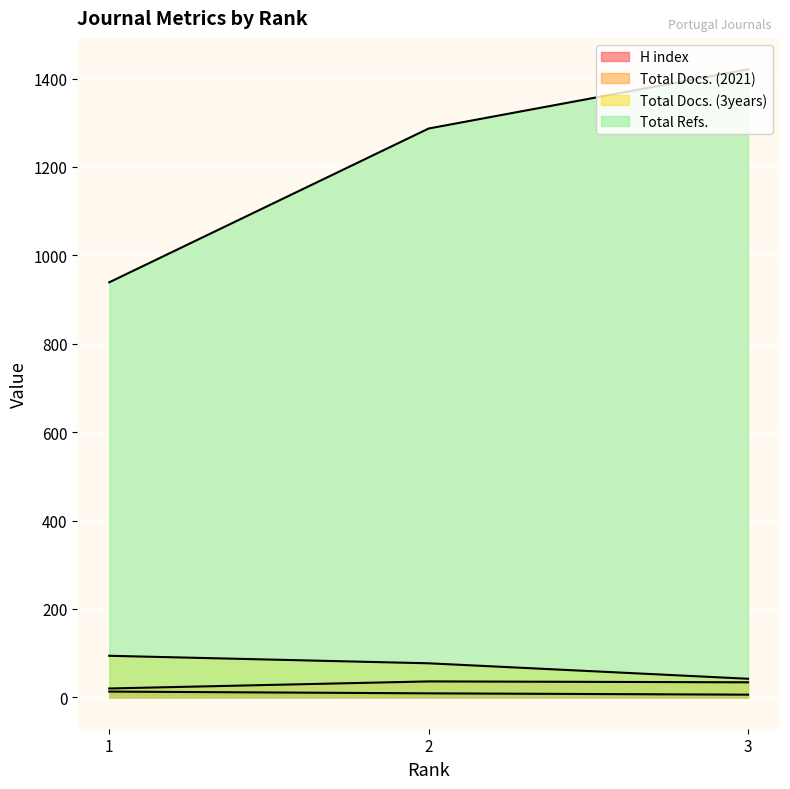

Where does the H index series first go above 9?

1